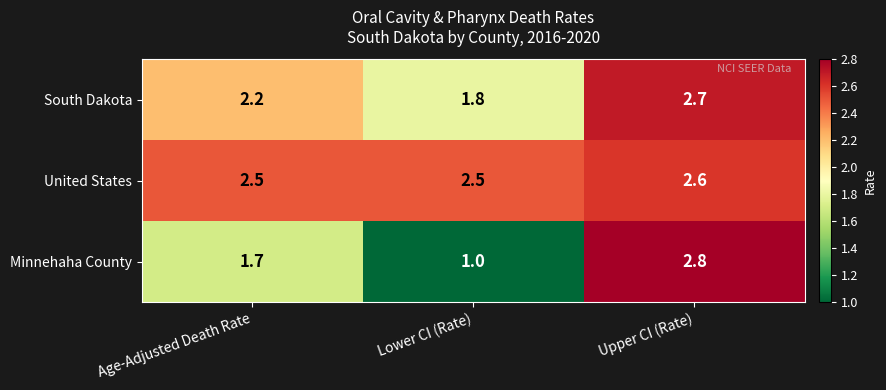

Which series has the largest total across all categories?

United States